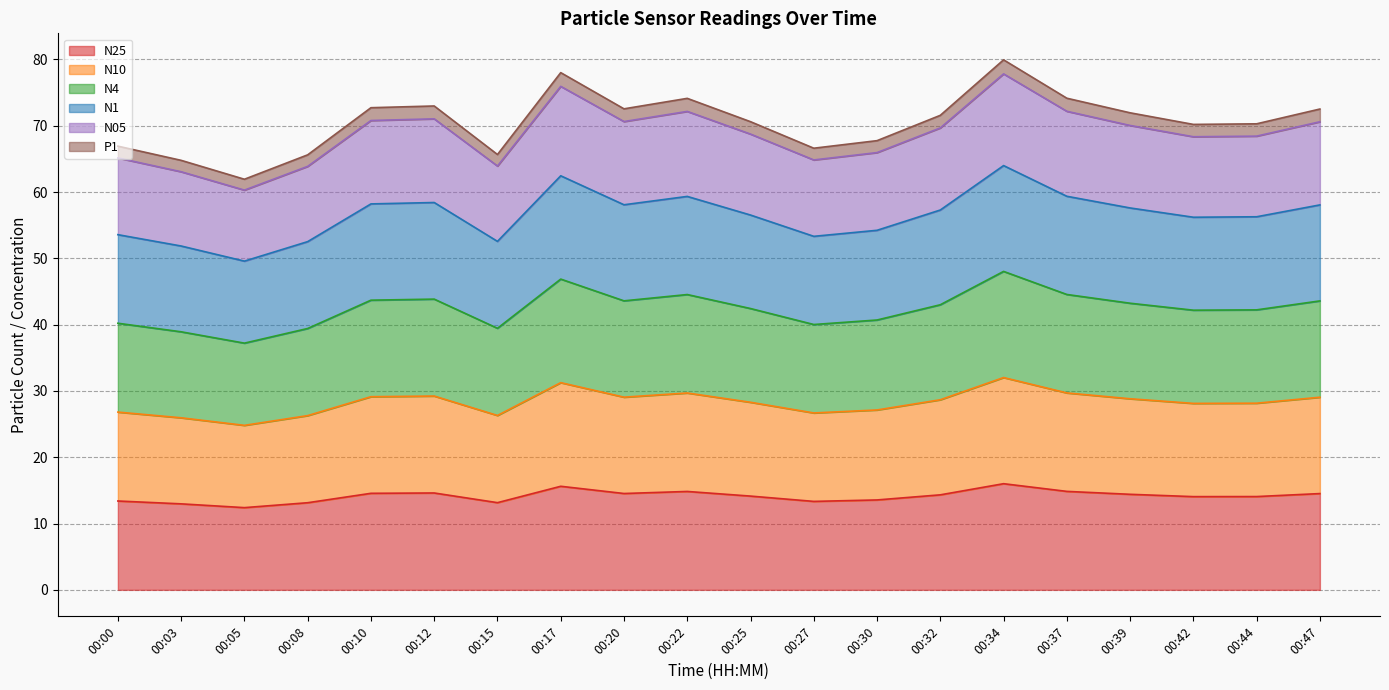

What are all the series names shown in the legend?

N25, N10, N4, N1, N05, P1